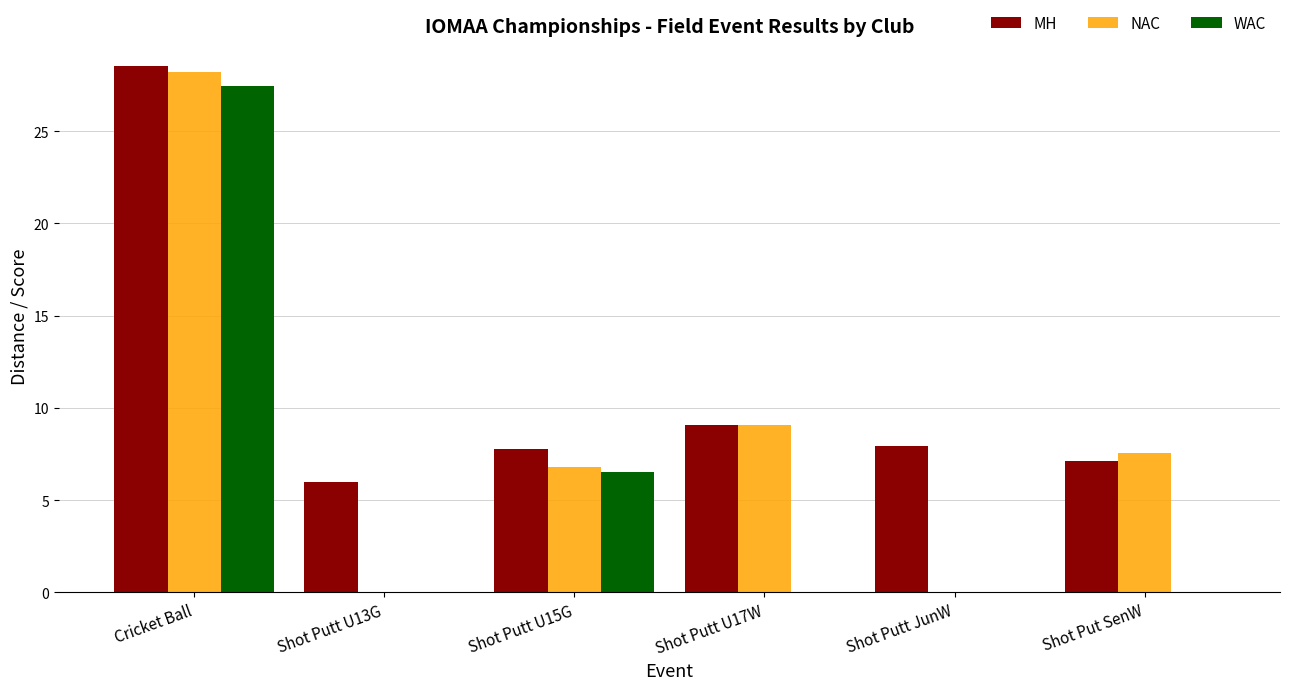

The value of WAC at Shot Putt U15G is 6.5. True or false?

True